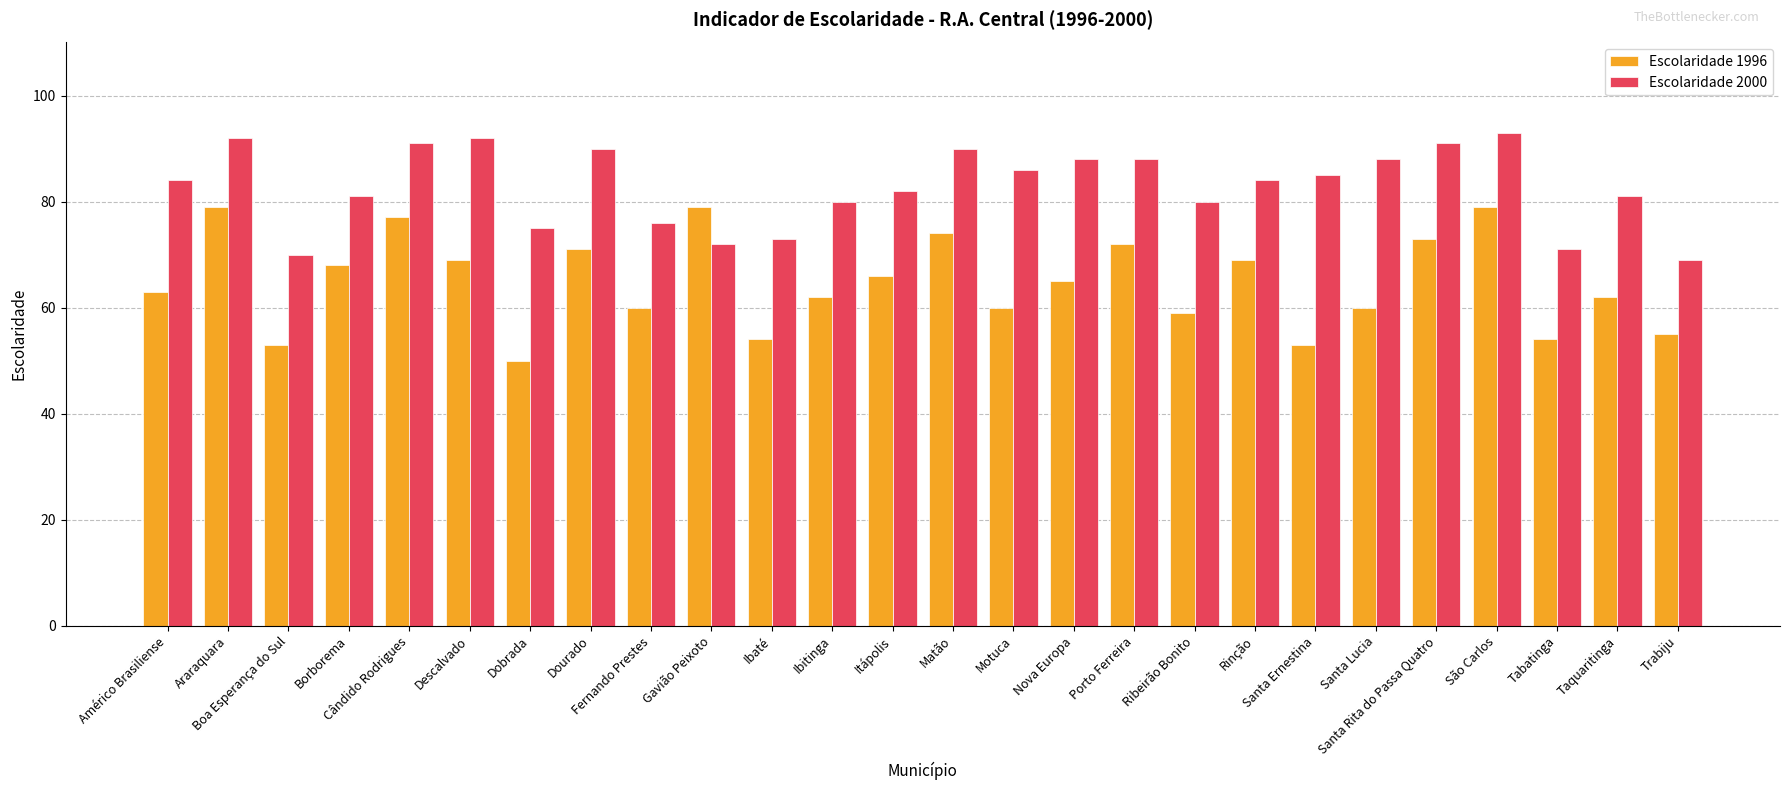

What is the spread (max minus min) of values at Tabatinga?

17